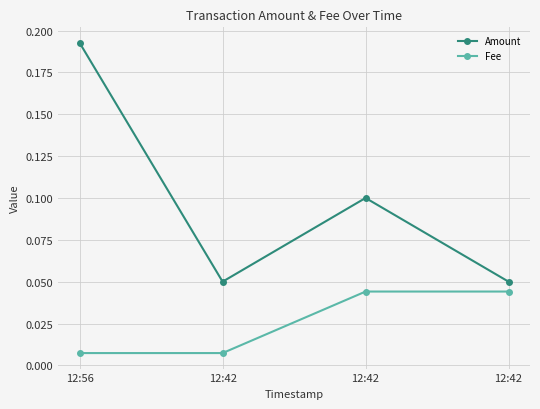

Does the chart have visible grid lines?

Yes